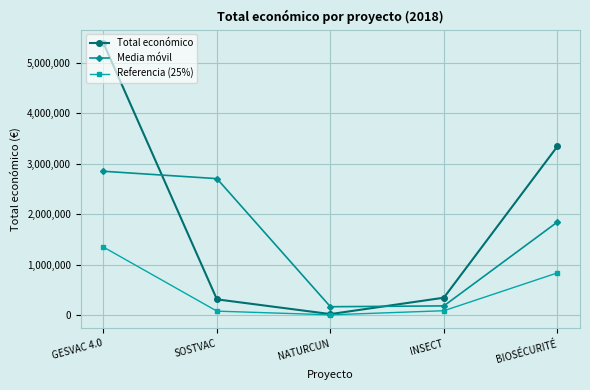

What is the minimum value shown in the chart?

4869.5